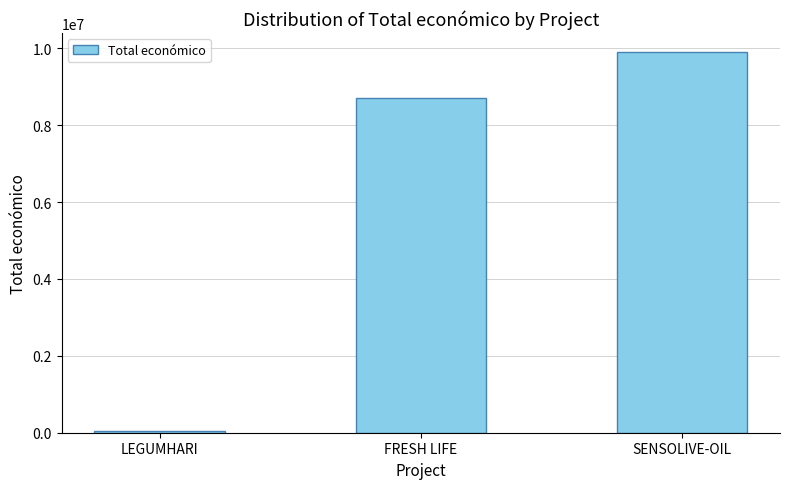

What is the change in value from LEGUMHARI to FRESH LIFE?

+8644186